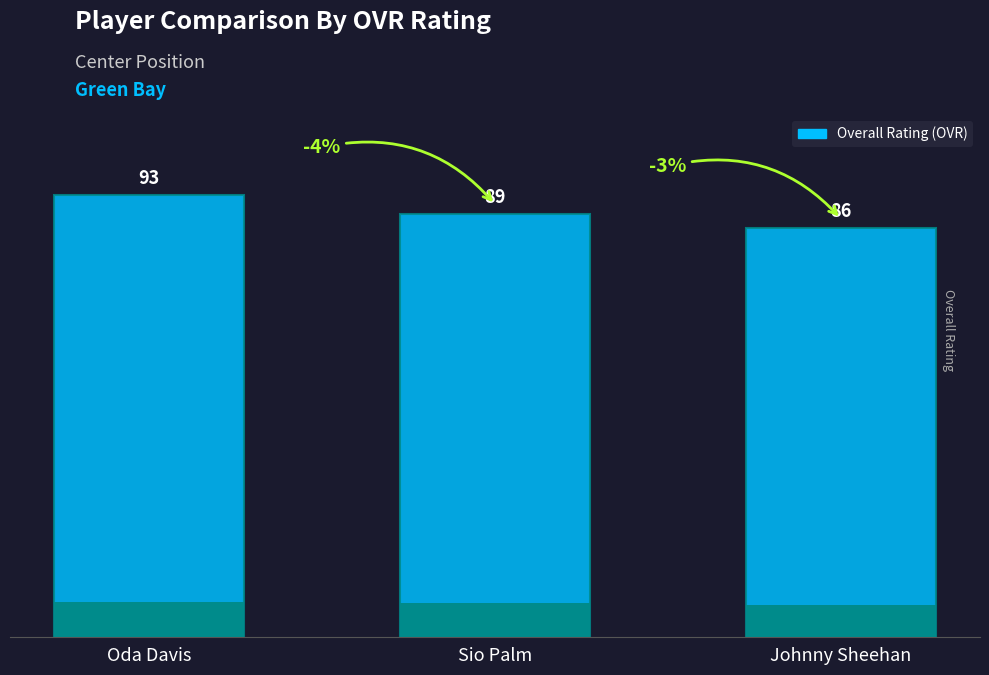

At which category does the chart reach its peak across all series?

Oda Davis